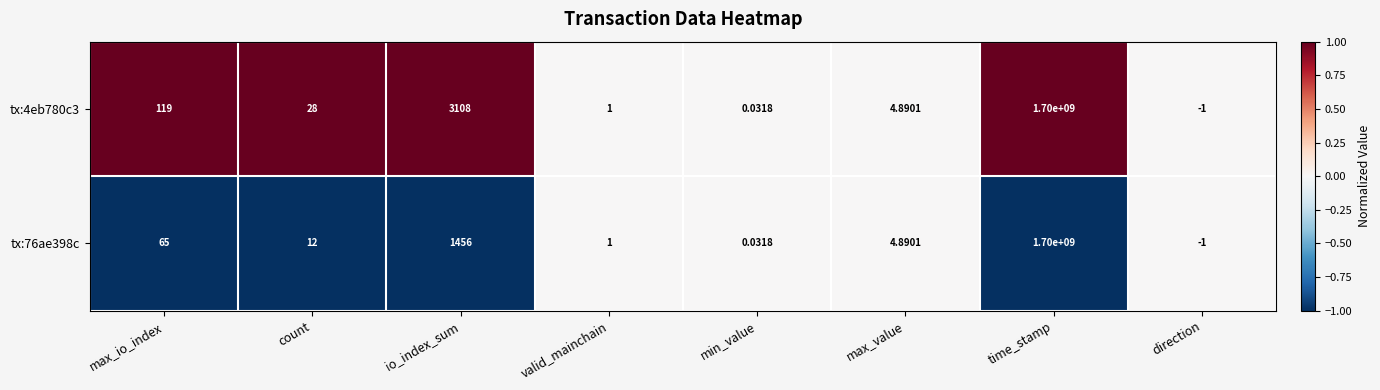

At which label does tx:76ae398c reach its peak?

time_stamp